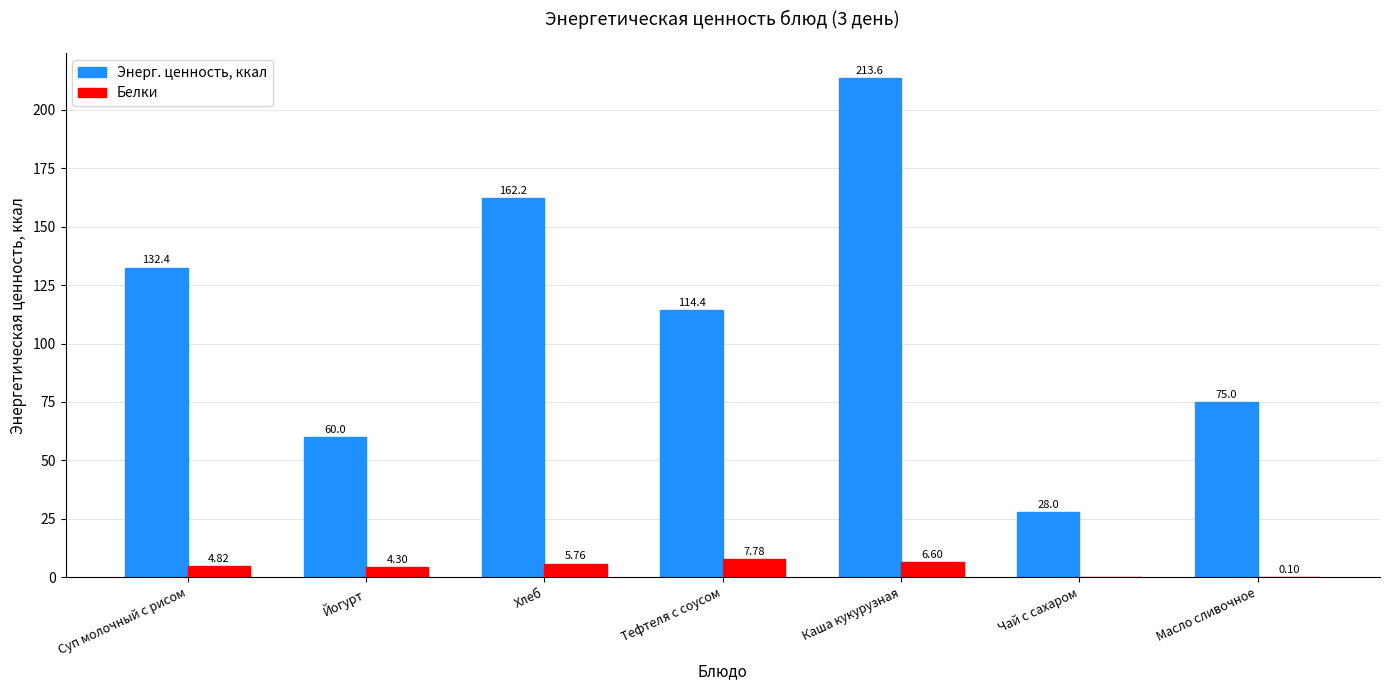

At which category is the sum across all series the highest?

Каша кукурузная